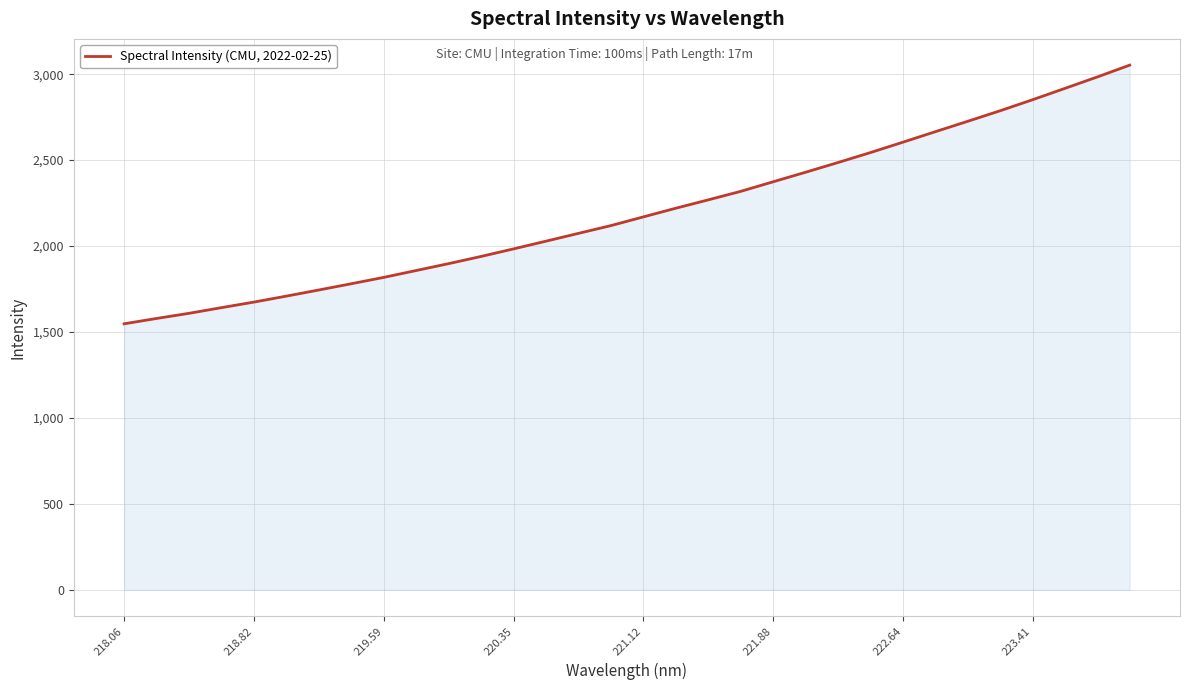

What is the smallest value displayed?

1547.9